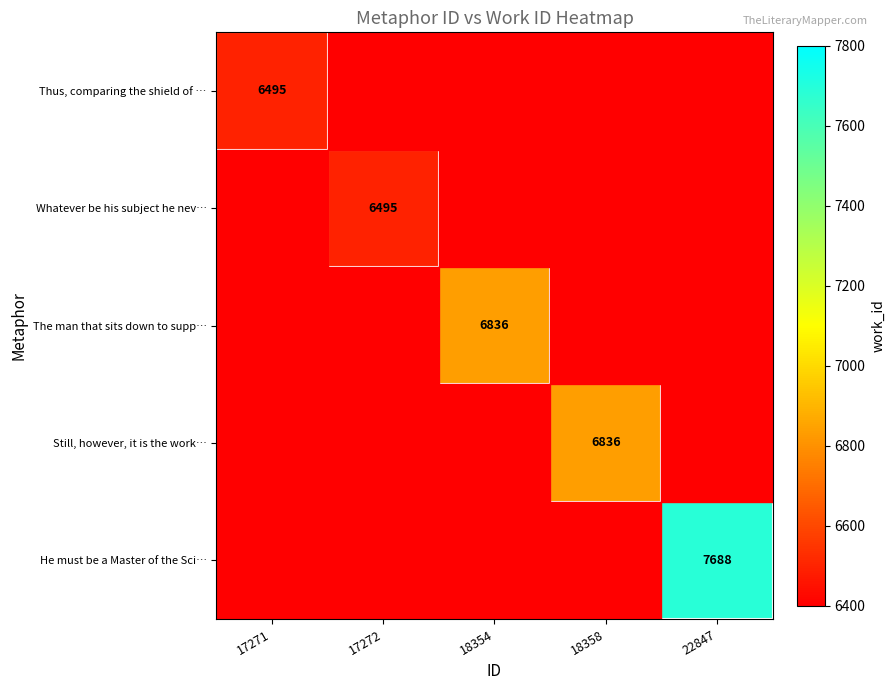

The value of The man that sits down to supp… at 18354 is 10965. True or false?

False